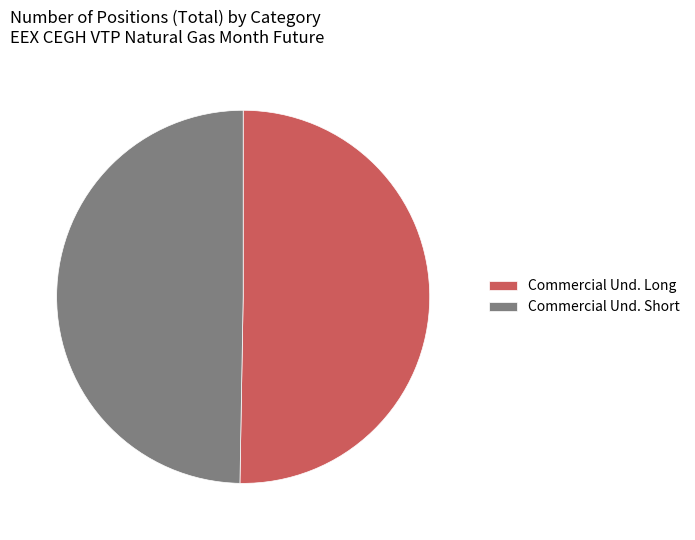

What is the majority slice?

Commercial Und. Long